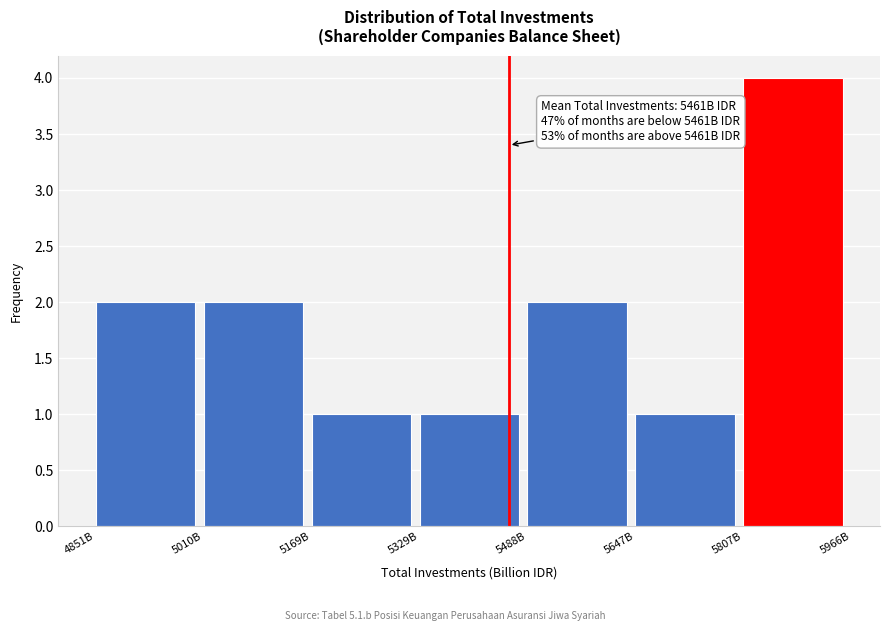

Reading left to right, transcribe all the data shown in this chart.

2	2	1	1	2	1	4